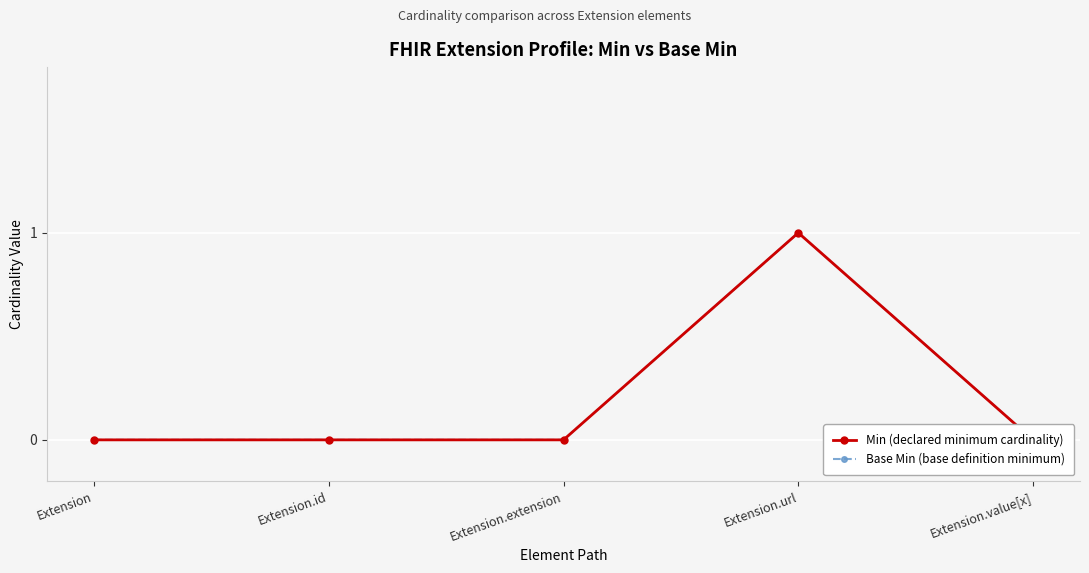

Where is Base Min (base definition minimum) nearest to the value 0?

Extension